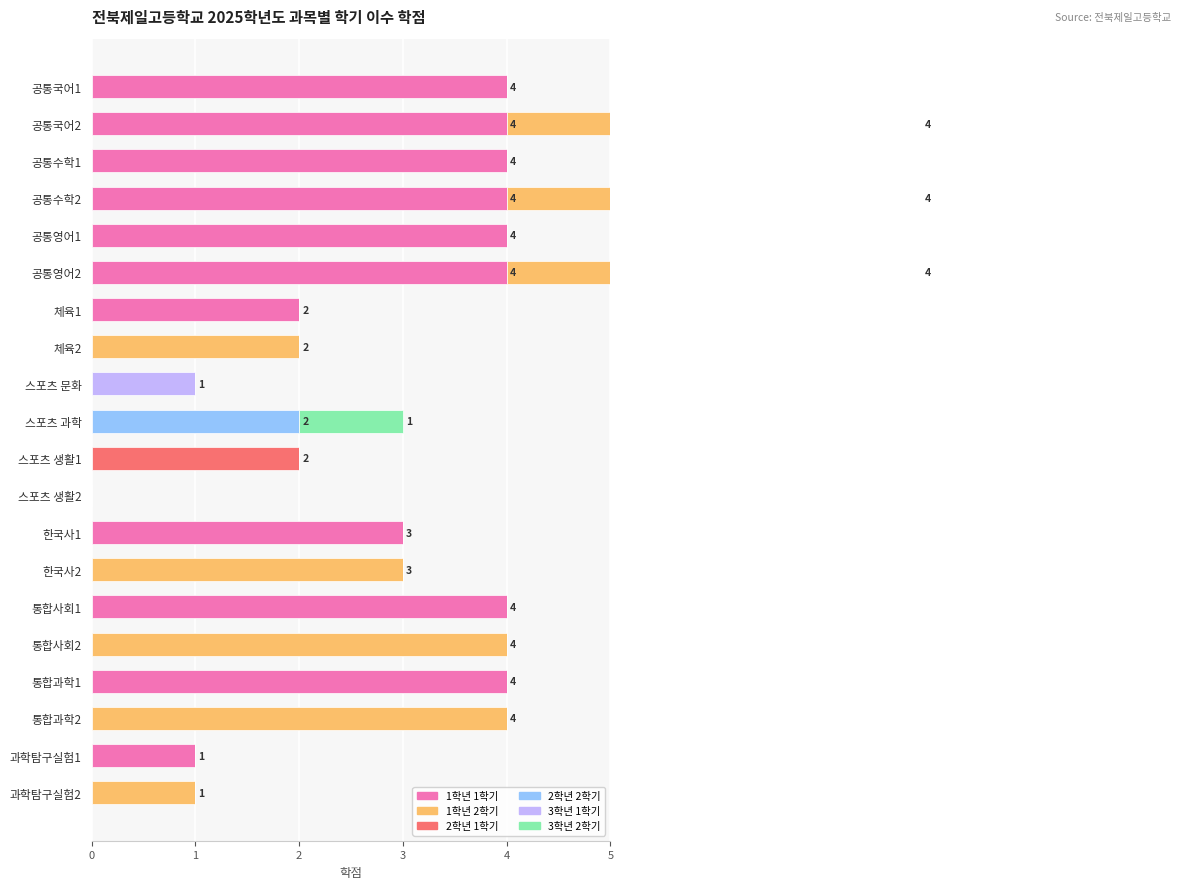

How many groups of bars are there?

20